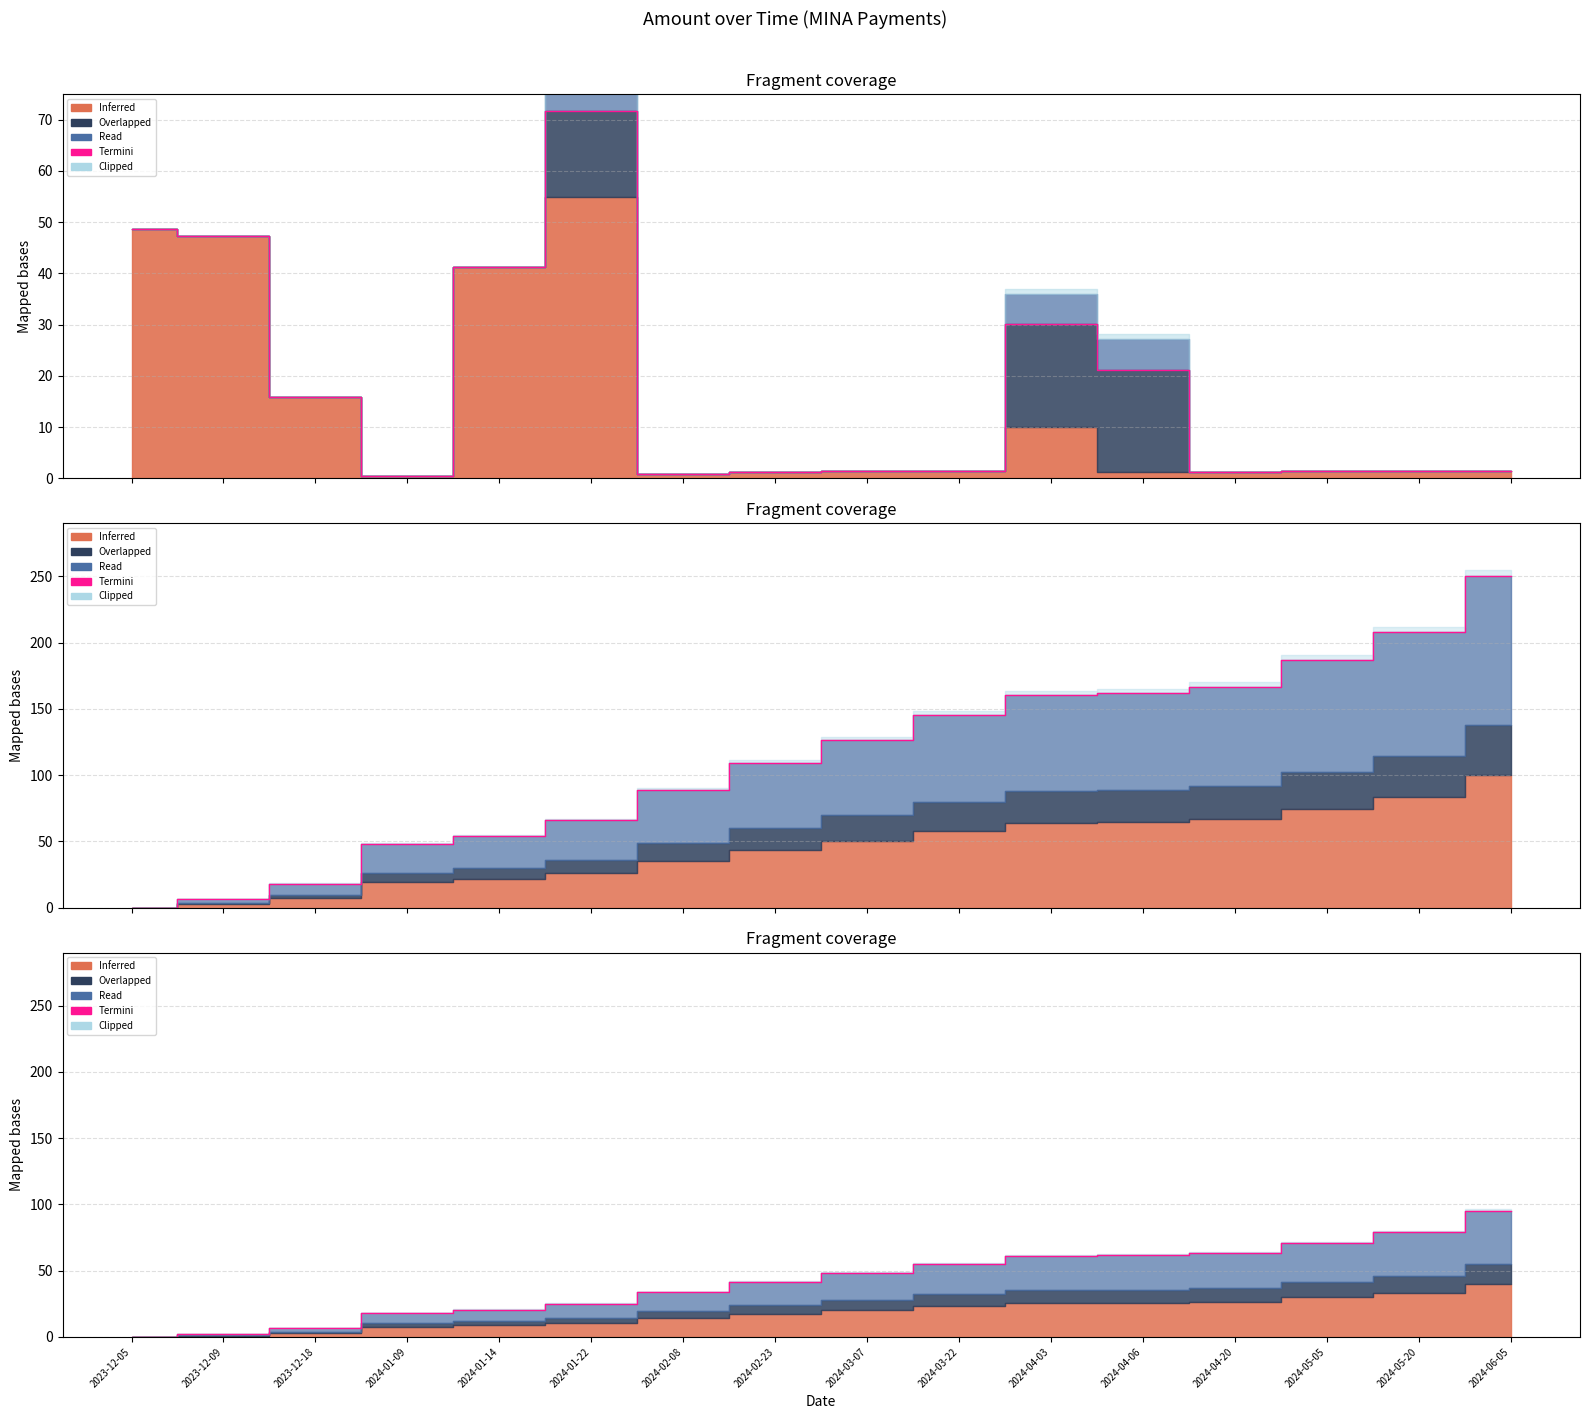

Is it true that the value at 2024-02-23 is 41.5?

True